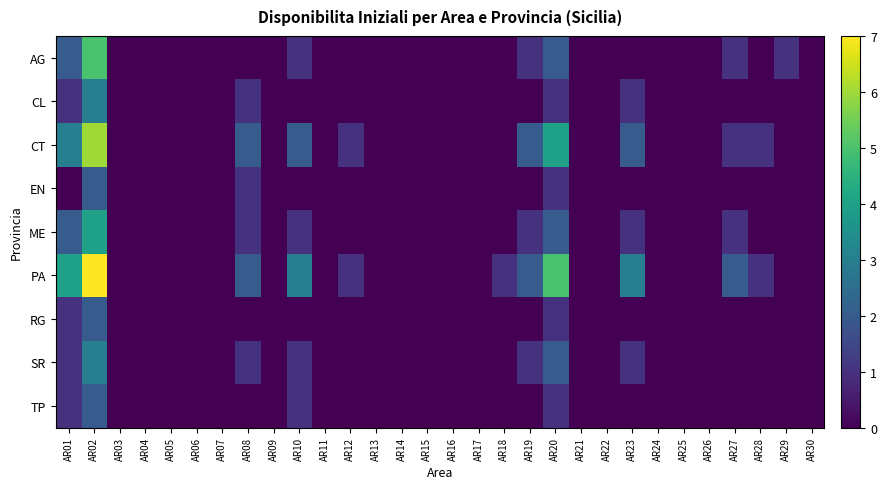

Reading left to right, list all the values displayed in this chart.

AG: AR01=2	AR02=5	AR03=0	AR04=0	AR05=0	AR06=0	AR07=0	AR08=0	AR09=0	AR10=1	AR11=0	AR12=0	AR13=0	AR14=0	AR15=0	AR16=0	AR17=0	AR18=0	AR19=1	AR20=2	AR21=0	AR22=0	AR23=0	AR24=0	AR25=0	AR26=0	AR27=1	AR28=0	AR29=1	AR30=0
CL: AR01=1	AR02=3	AR03=0	AR04=0	AR05=0	AR06=0	AR07=0	AR08=1	AR09=0	AR10=0	AR11=0	AR12=0	AR13=0	AR14=0	AR15=0	AR16=0	AR17=0	AR18=0	AR19=0	AR20=1	AR21=0	AR22=0	AR23=1	AR24=0	AR25=0	AR26=0	AR27=0	AR28=0	AR29=0	AR30=0
CT: AR01=3	AR02=6	AR03=0	AR04=0	AR05=0	AR06=0	AR07=0	AR08=2	AR09=0	AR10=2	AR11=0	AR12=1	AR13=0	AR14=0	AR15=0	AR16=0	AR17=0	AR18=0	AR19=2	AR20=4	AR21=0	AR22=0	AR23=2	AR24=0	AR25=0	AR26=0	AR27=1	AR28=1	AR29=0	AR30=0
EN: AR01=0	AR02=2	AR03=0	AR04=0	AR05=0	AR06=0	AR07=0	AR08=1	AR09=0	AR10=0	AR11=0	AR12=0	AR13=0	AR14=0	AR15=0	AR16=0	AR17=0	AR18=0	AR19=0	AR20=1	AR21=0	AR22=0	AR23=0	AR24=0	AR25=0	AR26=0	AR27=0	AR28=0	AR29=0	AR30=0
ME: AR01=2	AR02=4	AR03=0	AR04=0	AR05=0	AR06=0	AR07=0	AR08=1	AR09=0	AR10=1	AR11=0	AR12=0	AR13=0	AR14=0	AR15=0	AR16=0	AR17=0	AR18=0	AR19=1	AR20=2	AR21=0	AR22=0	AR23=1	AR24=0	AR25=0	AR26=0	AR27=1	AR28=0	AR29=0	AR30=0
PA: AR01=4	AR02=7	AR03=0	AR04=0	AR05=0	AR06=0	AR07=0	AR08=2	AR09=0	AR10=3	AR11=0	AR12=1	AR13=0	AR14=0	AR15=0	AR16=0	AR17=0	AR18=1	AR19=2	AR20=5	AR21=0	AR22=0	AR23=3	AR24=0	AR25=0	AR26=0	AR27=2	AR28=1	AR29=0	AR30=0
RG: AR01=1	AR02=2	AR03=0	AR04=0	AR05=0	AR06=0	AR07=0	AR08=0	AR09=0	AR10=0	AR11=0	AR12=0	AR13=0	AR14=0	AR15=0	AR16=0	AR17=0	AR18=0	AR19=0	AR20=1	AR21=0	AR22=0	AR23=0	AR24=0	AR25=0	AR26=0	AR27=0	AR28=0	AR29=0	AR30=0
SR: AR01=1	AR02=3	AR03=0	AR04=0	AR05=0	AR06=0	AR07=0	AR08=1	AR09=0	AR10=1	AR11=0	AR12=0	AR13=0	AR14=0	AR15=0	AR16=0	AR17=0	AR18=0	AR19=1	AR20=2	AR21=0	AR22=0	AR23=1	AR24=0	AR25=0	AR26=0	AR27=0	AR28=0	AR29=0	AR30=0
TP: AR01=1	AR02=2	AR03=0	AR04=0	AR05=0	AR06=0	AR07=0	AR08=0	AR09=0	AR10=1	AR11=0	AR12=0	AR13=0	AR14=0	AR15=0	AR16=0	AR17=0	AR18=0	AR19=0	AR20=1	AR21=0	AR22=0	AR23=0	AR24=0	AR25=0	AR26=0	AR27=0	AR28=0	AR29=0	AR30=0